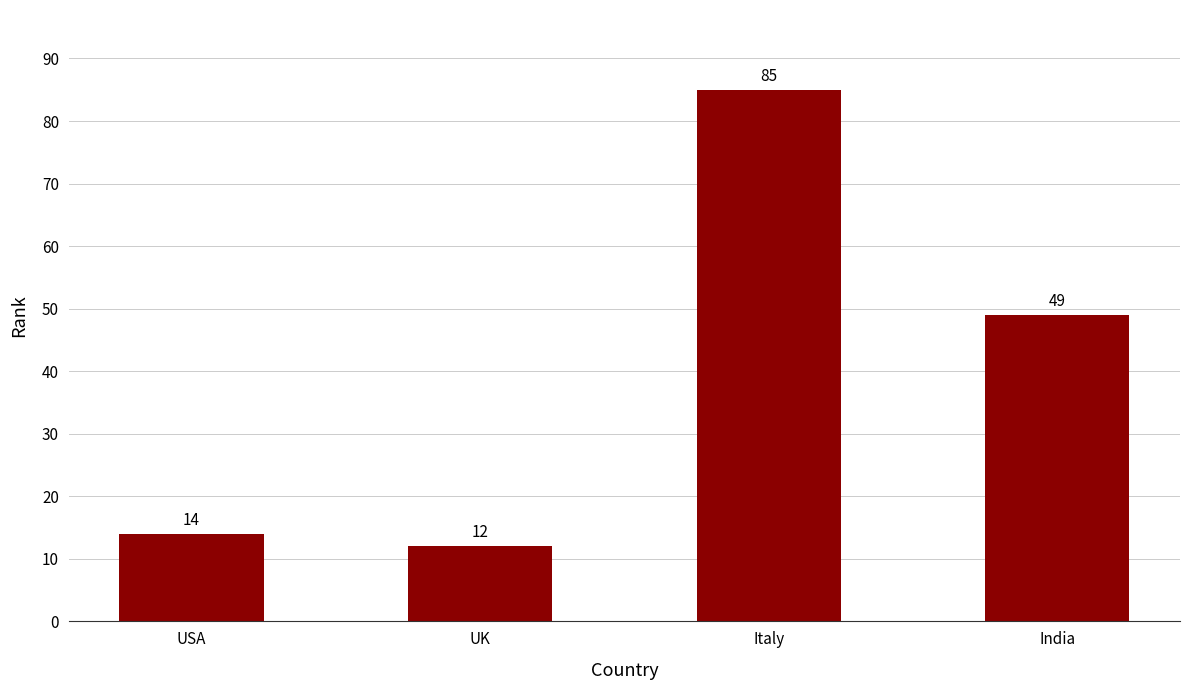

How many categories are shown in the chart?

4